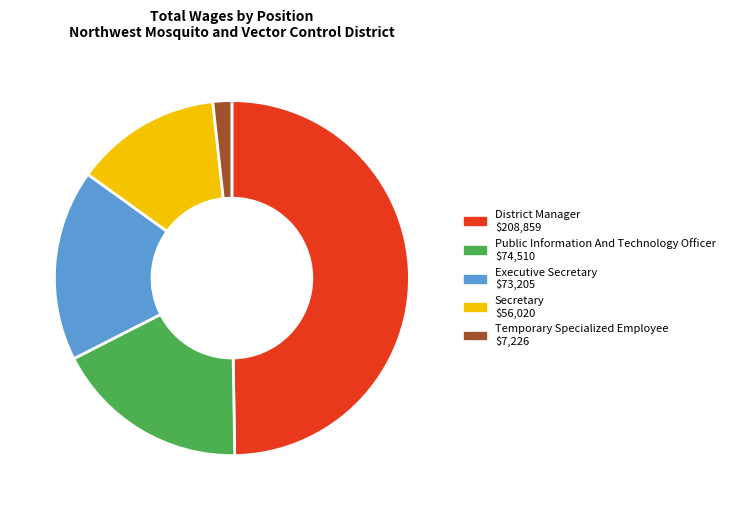

Do Temporary Specialized Employee and Public Information And Technology Officer together represent more than half of the pie?

No